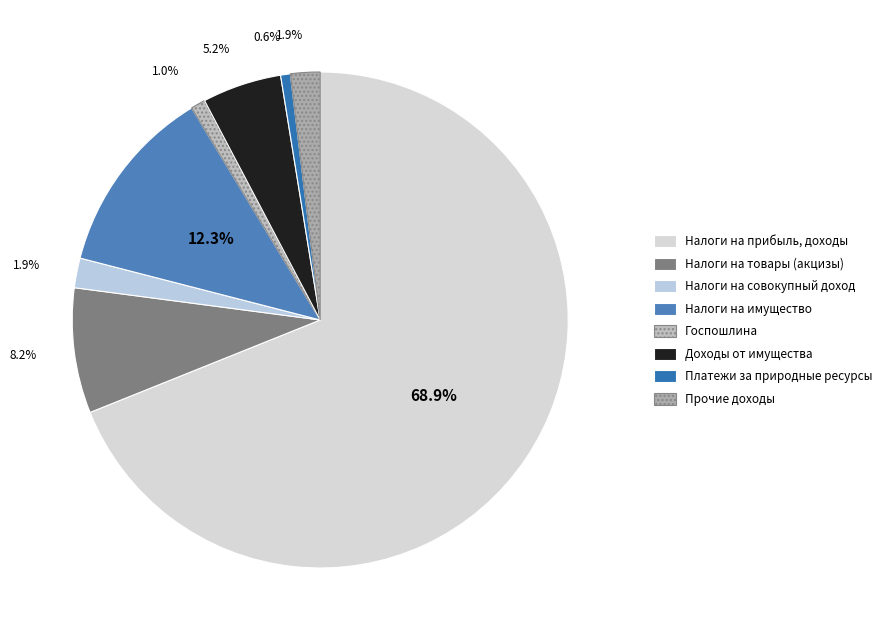

How many segments does this pie chart have?

8